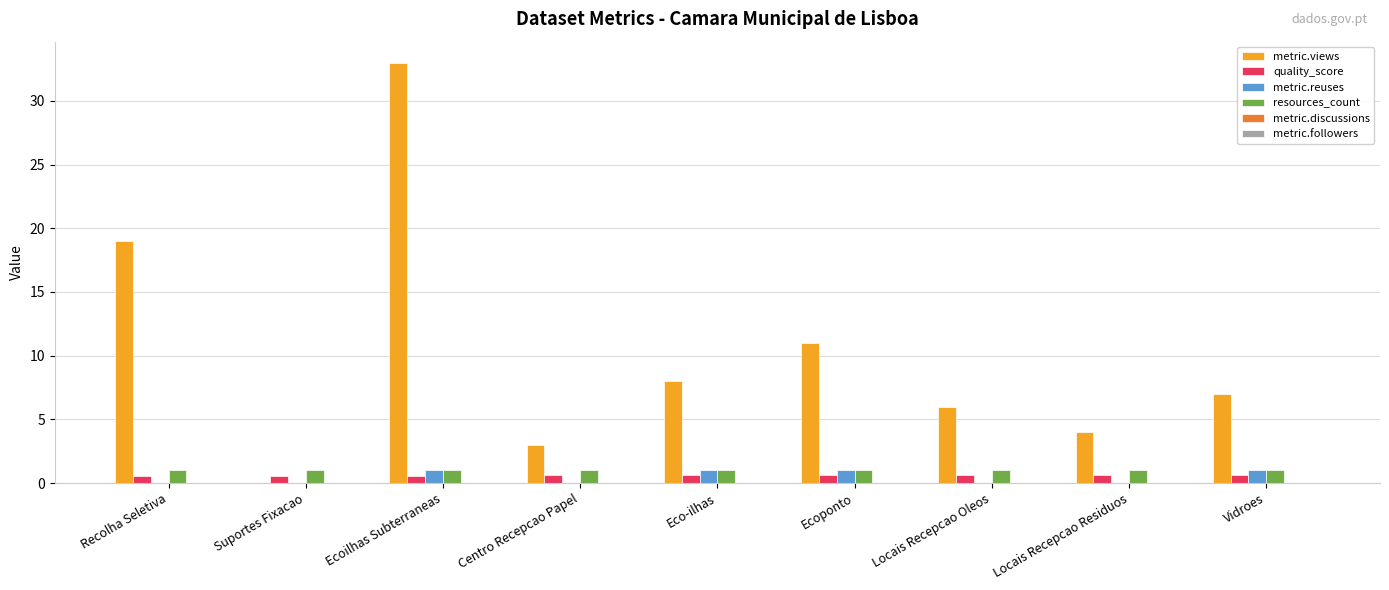

How many groups of bars are there?

9